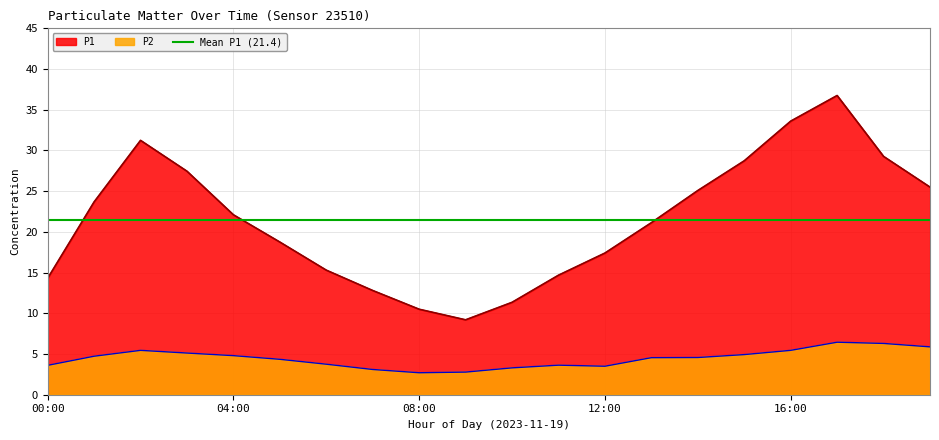

Reading right to left, list all the values displayed in this chart.

P1: 25.5	29.3	36.8	33.6	28.7	25.1	21.1	17.4	14.7	11.3	9.2	10.5	12.8	15.3	18.8	22.1	27.4	31.2	23.7	14.3
P2: 5.9	6.3	6.5	5.5	4.9	4.6	4.5	3.5	3.6	3.3	2.8	2.7	3.1	3.8	4.3	4.8	5.1	5.5	4.7	3.6